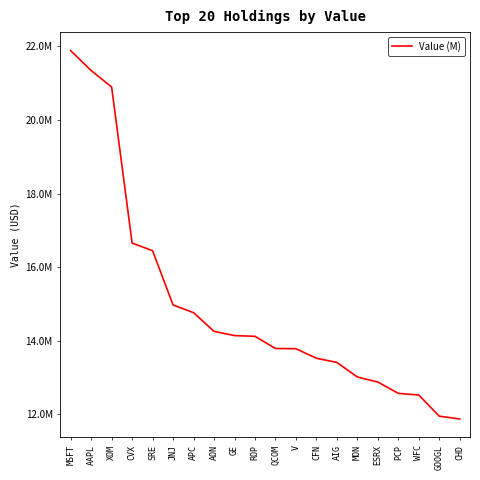

Is this an area chart (filled region under the line)?

No